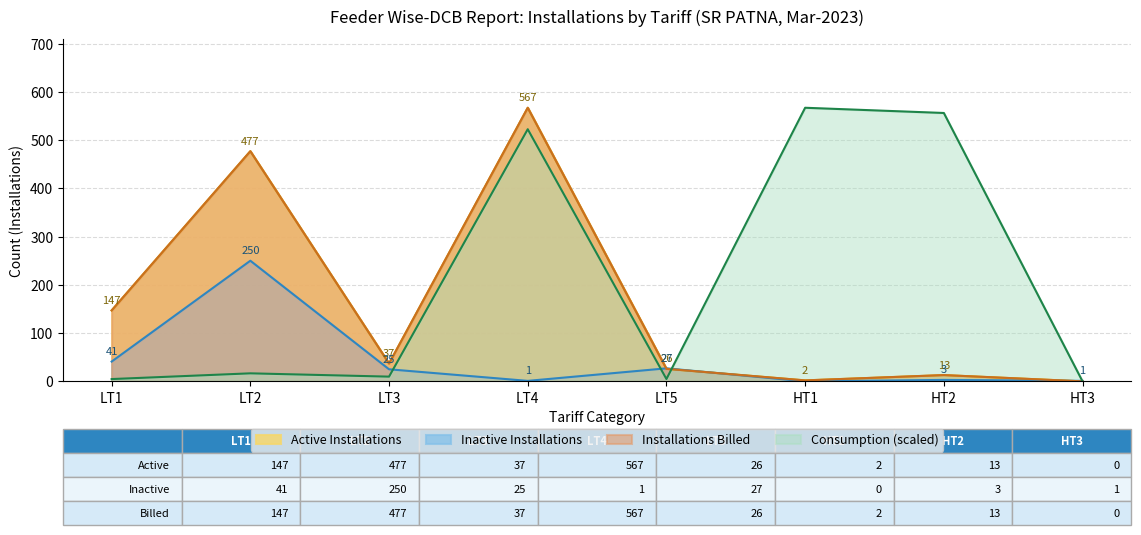

List the labels in order of Inactive Installations value, smallest first.

HT1, LT4, HT3, HT2, LT3, LT5, LT1, LT2